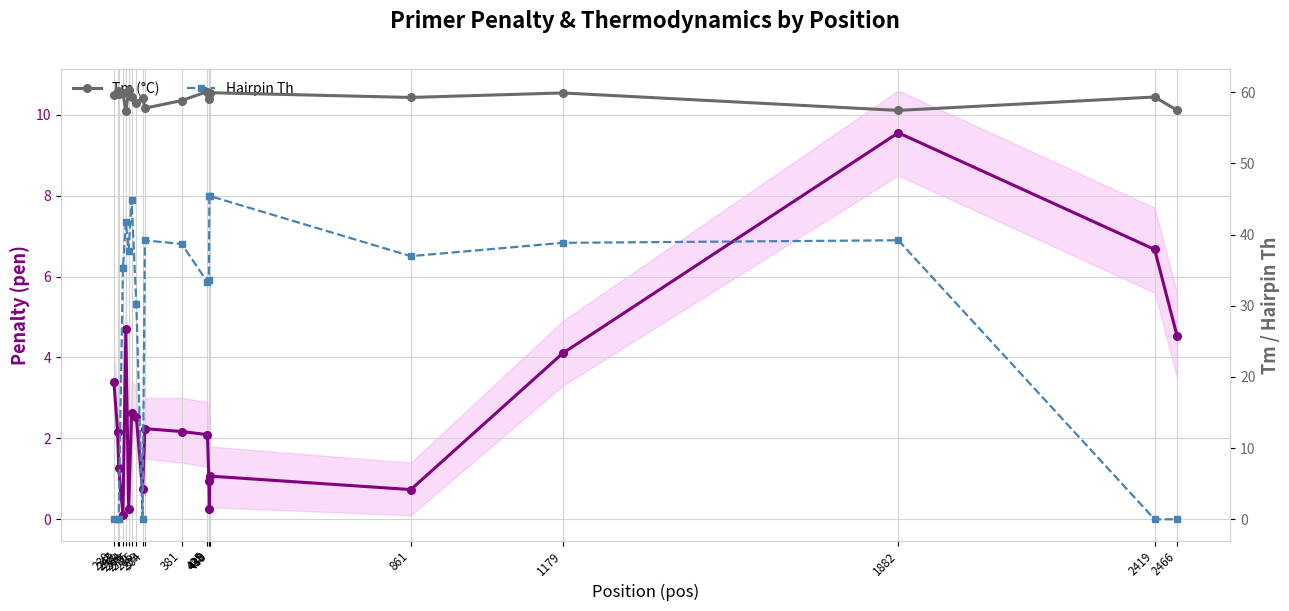

True or false: Tm (°C) and Hairpin Th intersect in this chart.

False